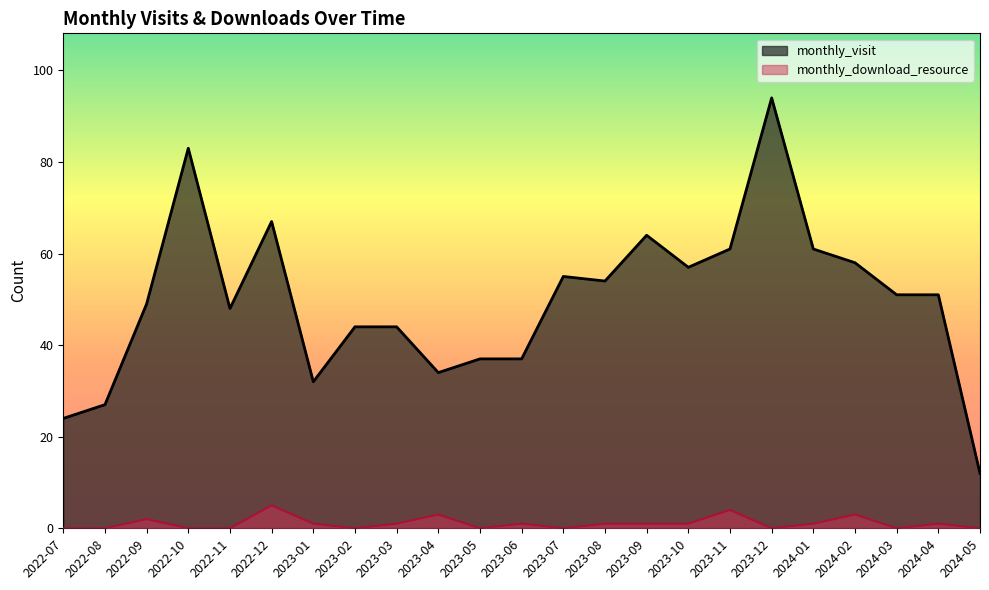

How many categories are shown in the chart?

23